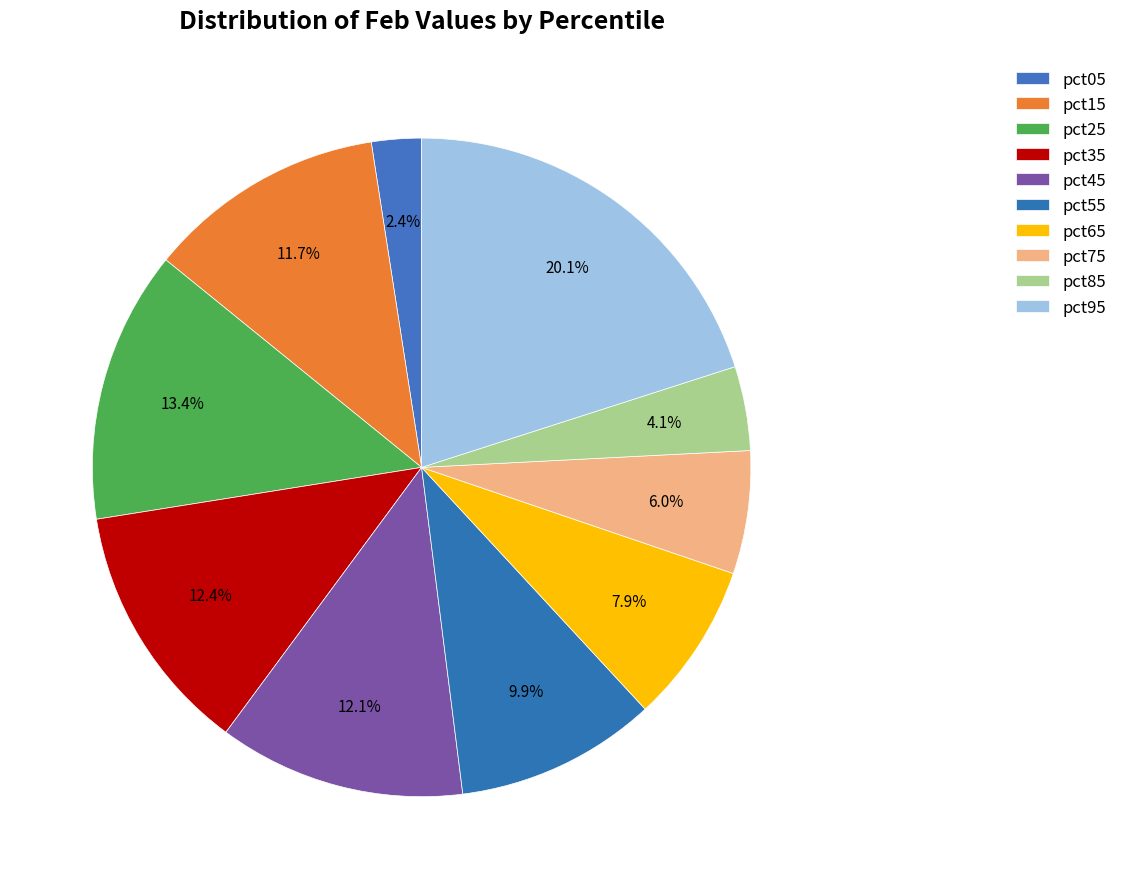

Count the number of slices in the pie.

10